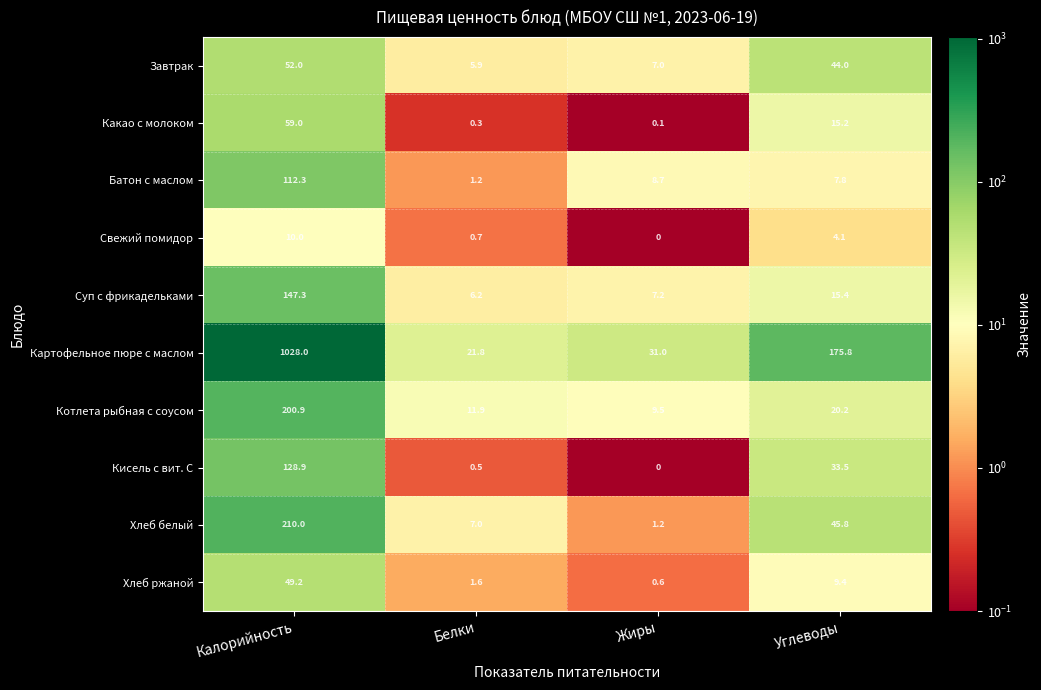

Count the number of categories in the chart.

4